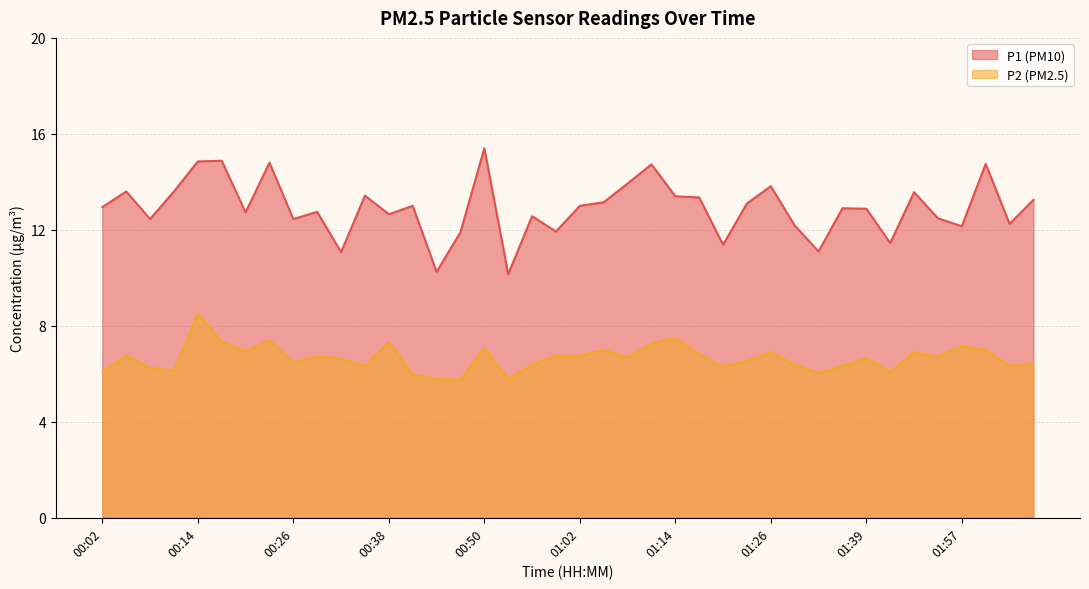

Is it true that P2 equals 6.0 at 01:32?

True